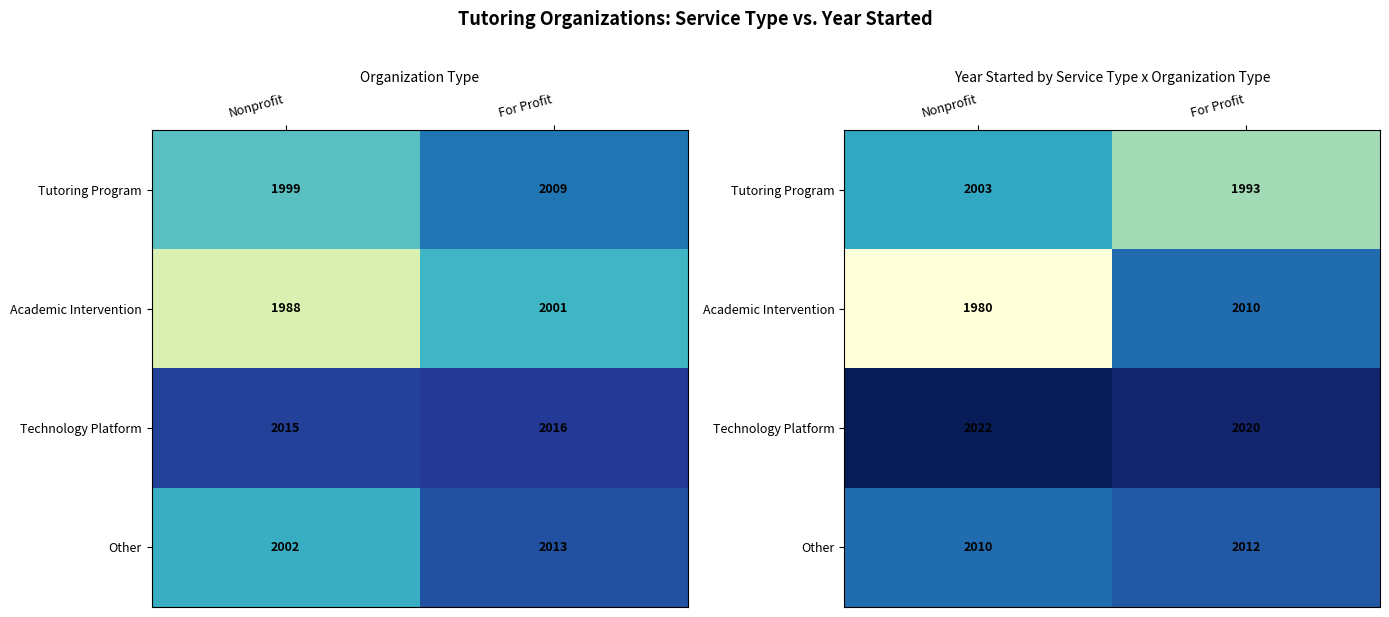

Which series has the largest range (max minus min)?

Academic Intervention